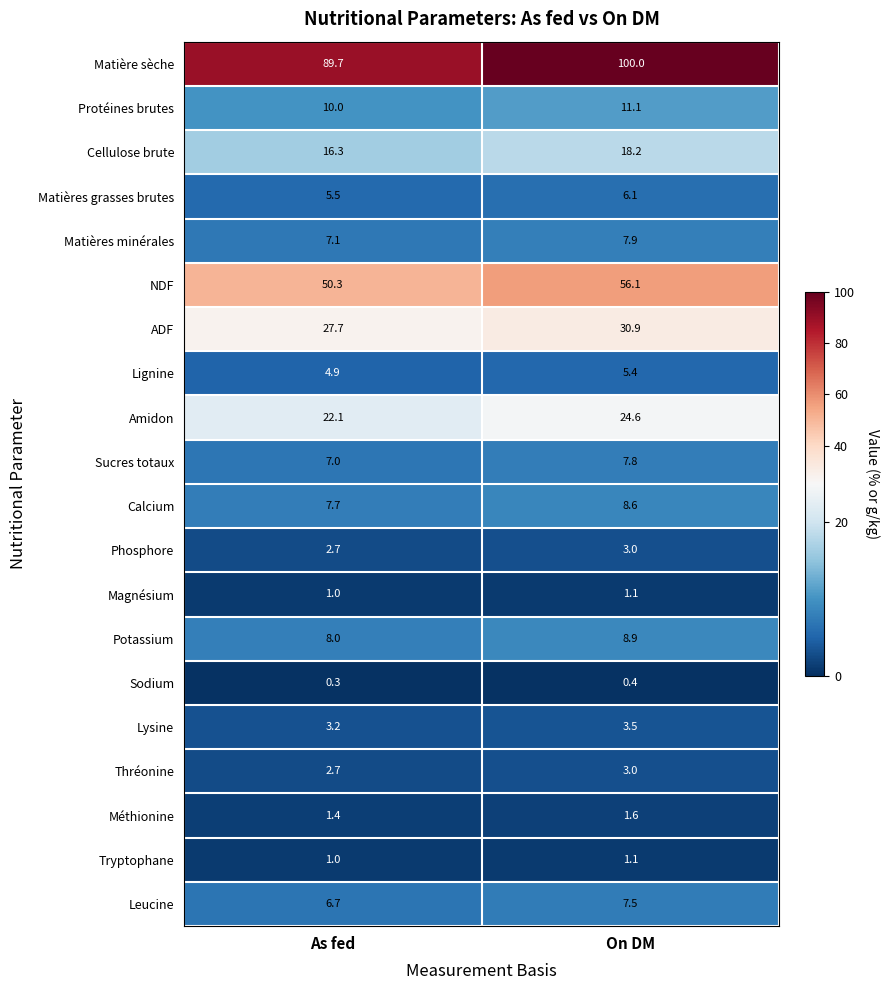

The Sodium series shows 0.3 at As fed. True or false?

True